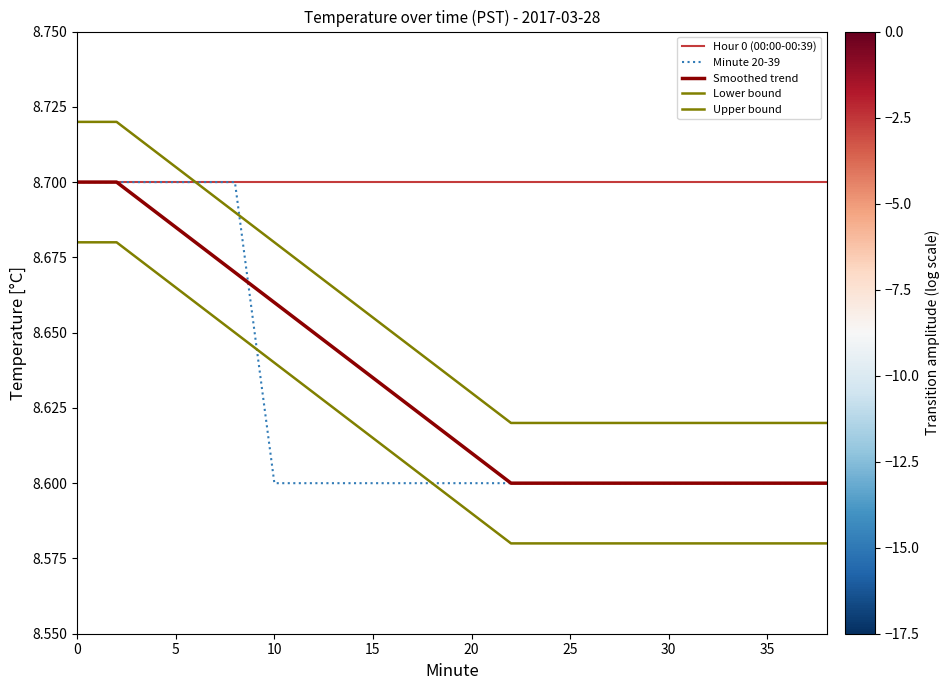

True or false: Smoothed trend and Lower bound intersect in this chart.

False